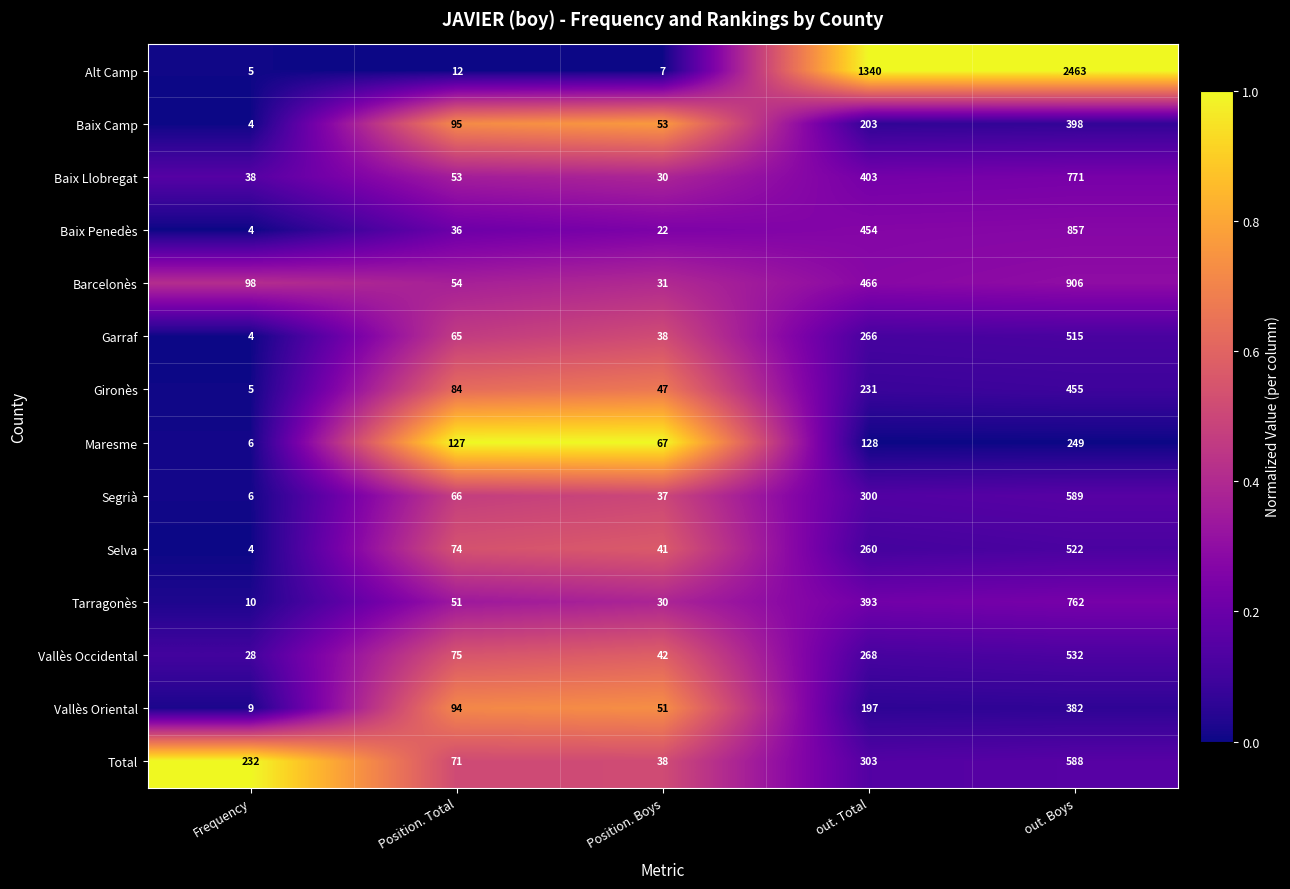

At out. Total, list the series in order from largest to smallest.

Alt Camp, Barcelonès, Baix Penedès, Baix Llobregat, Tarragonès, Total, Segrià, Vallès Occidental, Garraf, Selva, Gironès, Baix Camp, Vallès Oriental, Maresme